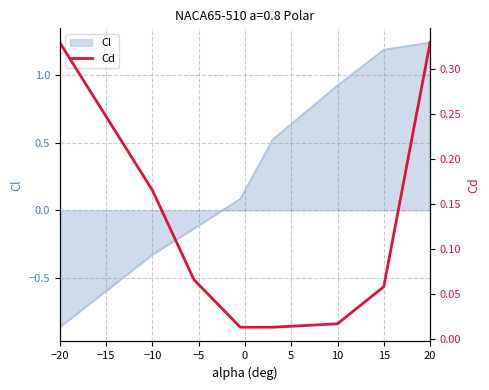

Does the chart have visible grid lines?

Yes